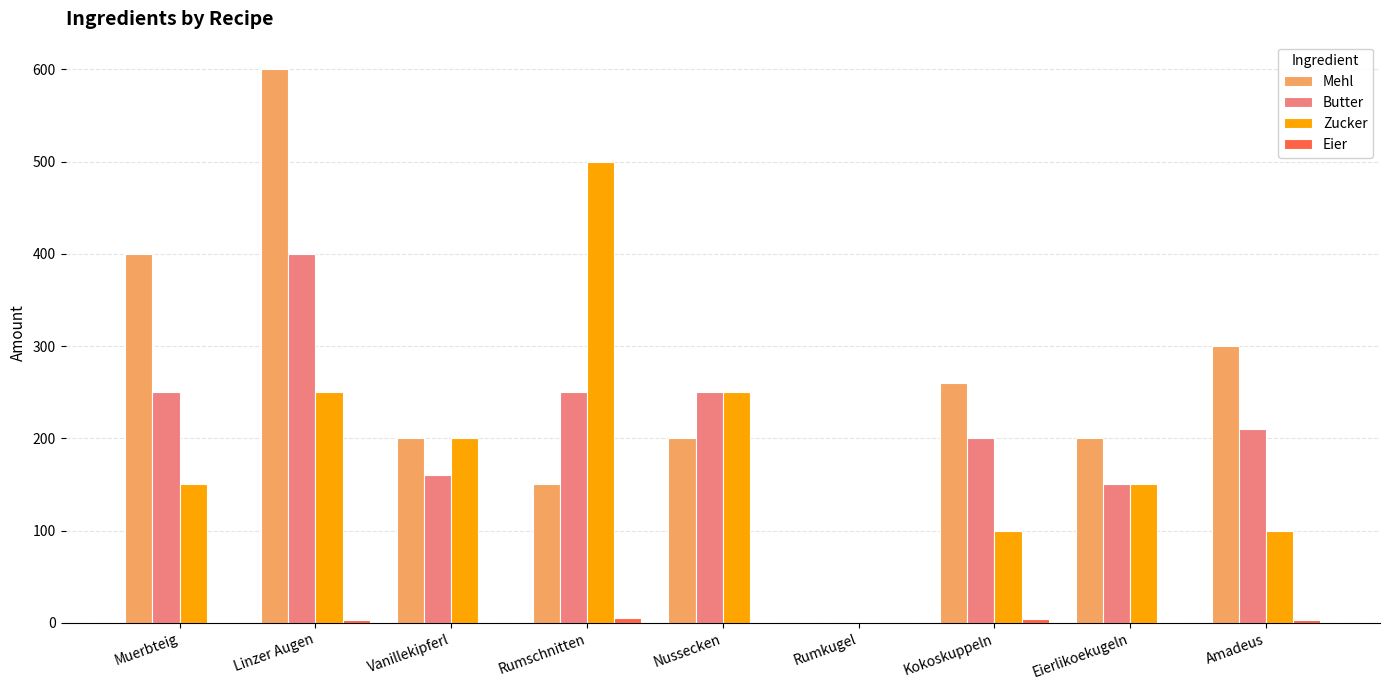

True or false: Zucker has a value of 200 at Vanillekipferl.

True